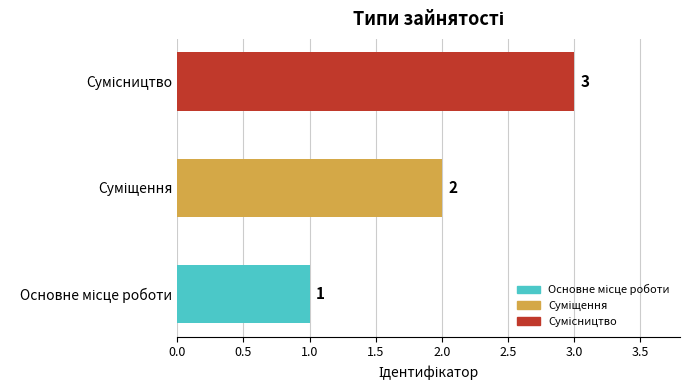

What is the maximum value shown in the chart?

3